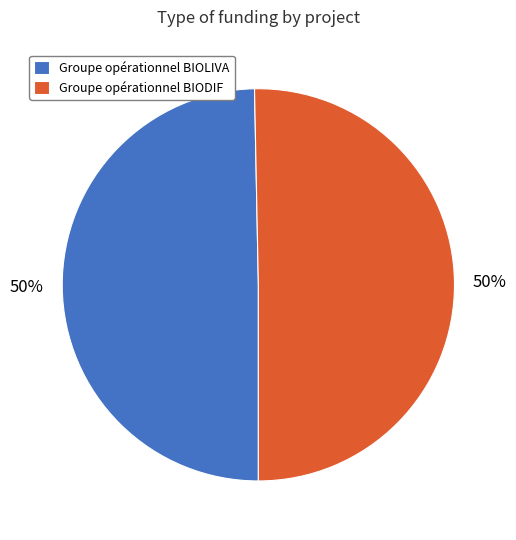

What percentage is the Groupe opérationnel BIOLIVA slice, to the nearest percent?

50%